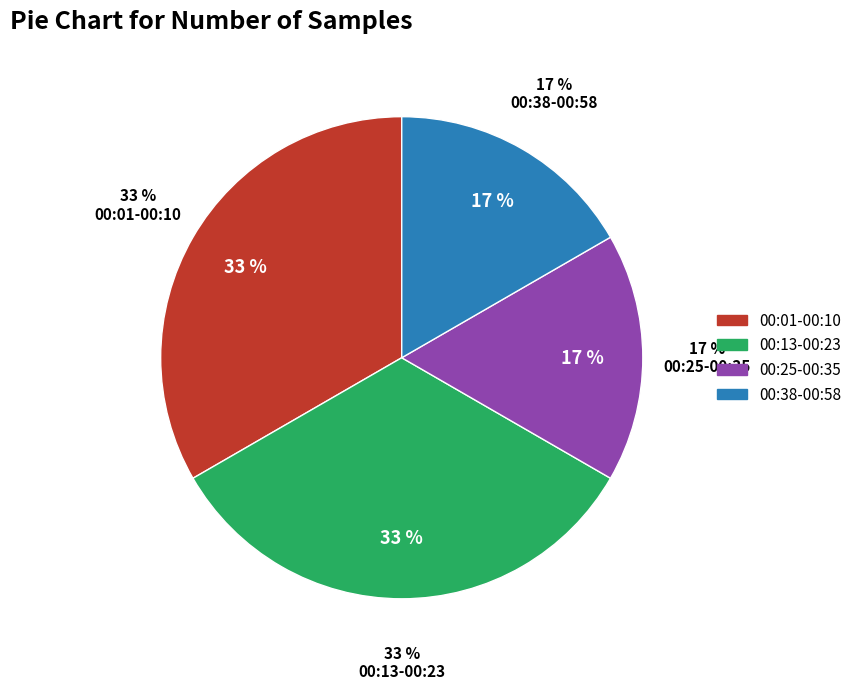

Is 00:01 the majority of the pie?

No